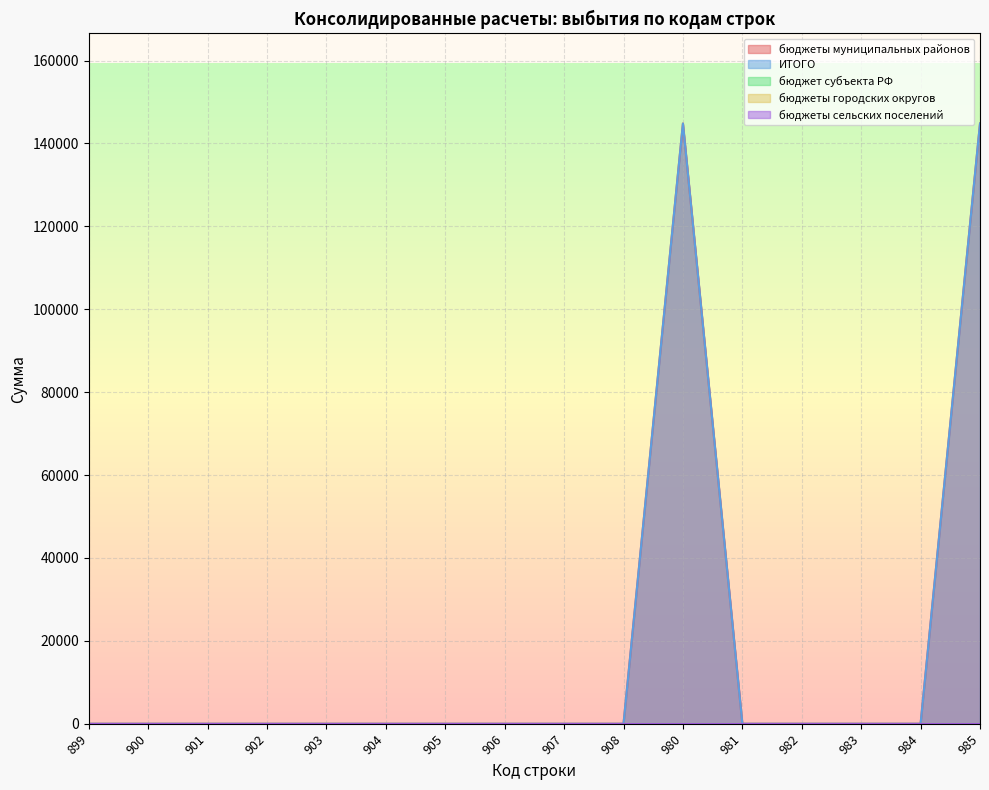

Reading left to right, list all the values displayed in this chart.

бюджеты муниципальных районов: 0	0	0	0	0	0	0	0	0	0	144800	0	0	0	0	144800
ИТОГО: 0	0	0	0	0	0	0	0	0	0	144800	0	0	0	0	144800
бюджет субъекта РФ: 0	0	0	0	0	0	0	0	0	0	0	0	0	0	0	0
бюджеты городских округов: 0	0	0	0	0	0	0	0	0	0	0	0	0	0	0	0
бюджеты сельских поселений: 0	0	0	0	0	0	0	0	0	0	0	0	0	0	0	0